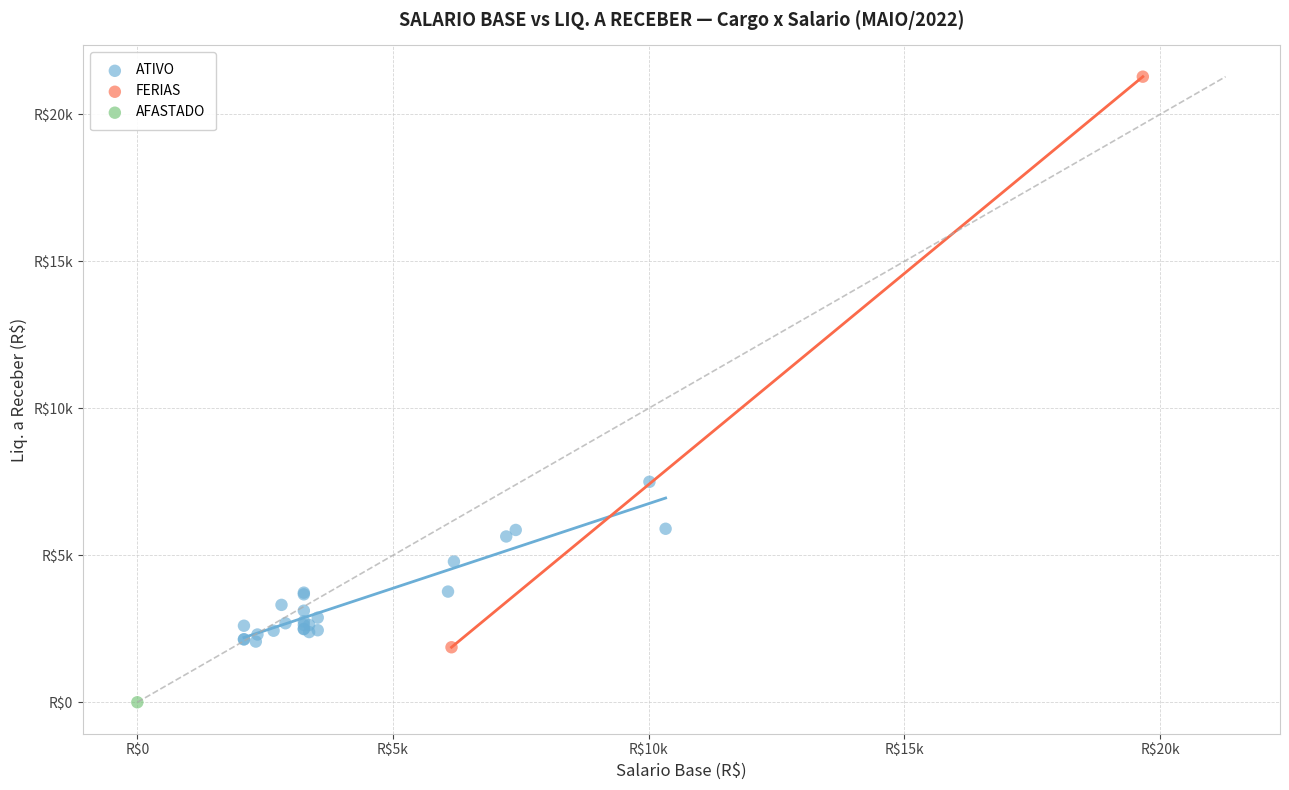

Which series reaches the maximum Y coordinate?

FERIAS